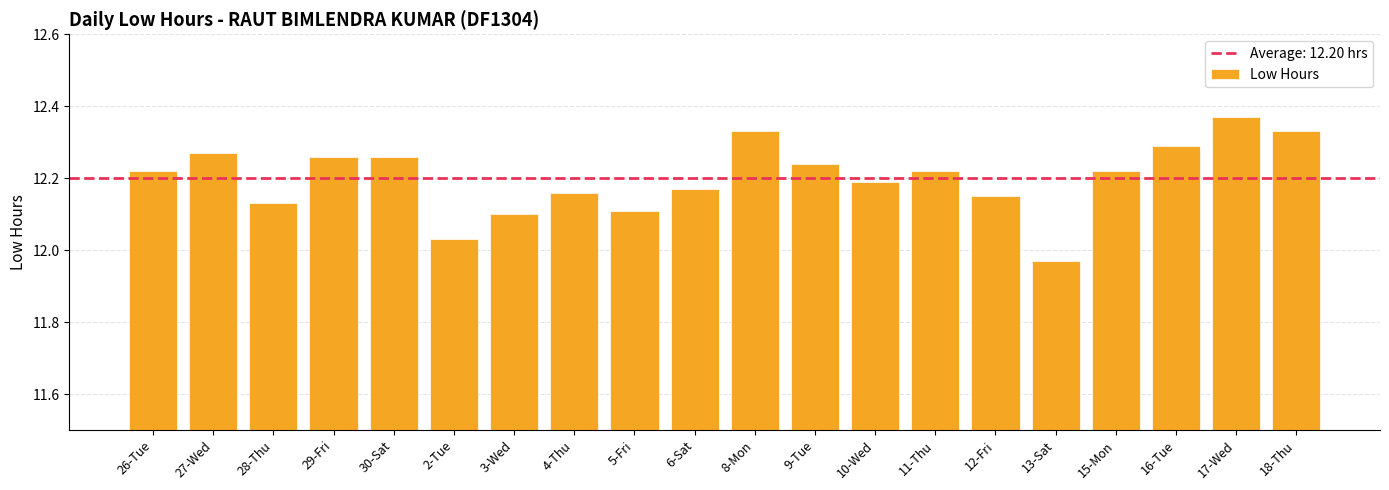

True or false: the data shows 12.2 at 11-Thu.

True